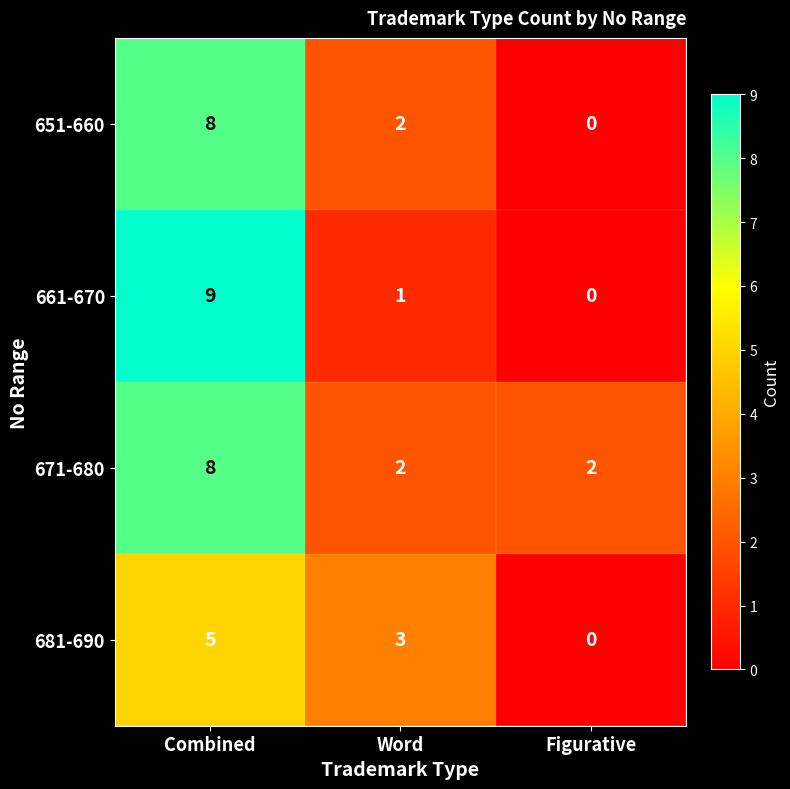

Read the 681-690 value at Word.

3